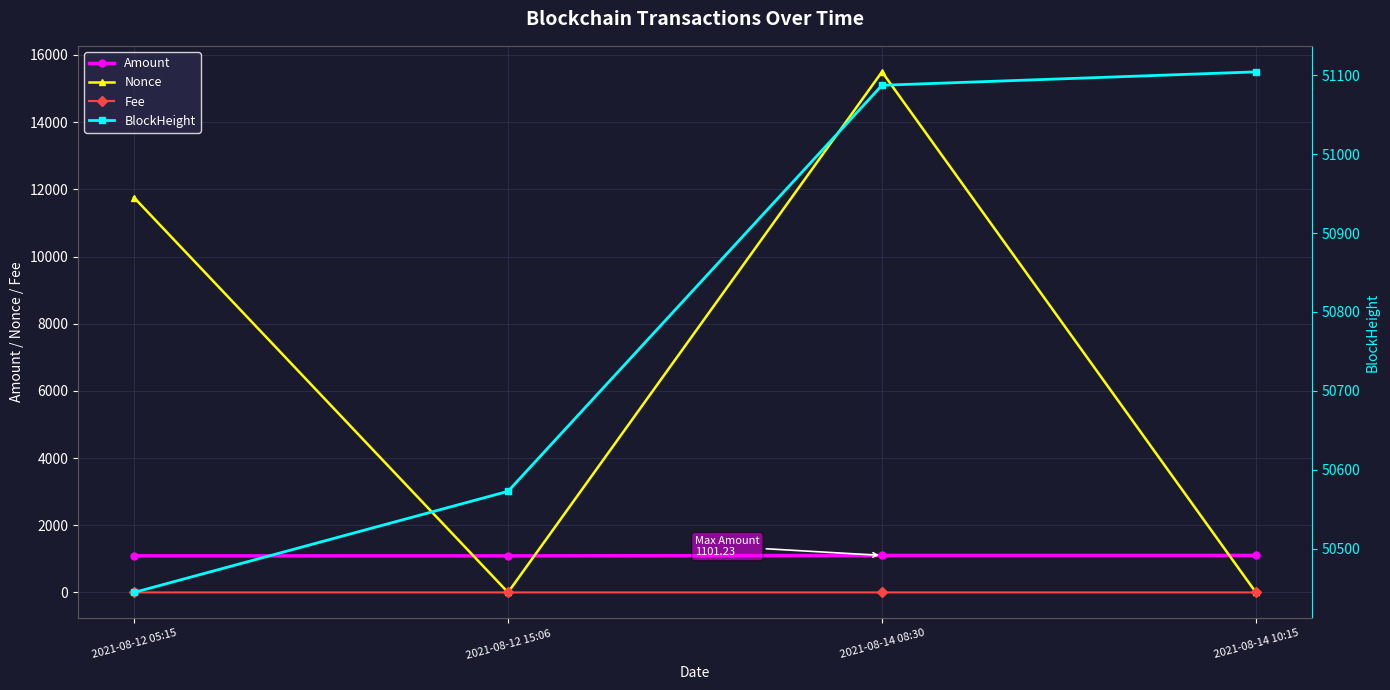

In Nonce, how many points are higher than both neighbors (excluding endpoints)?

1